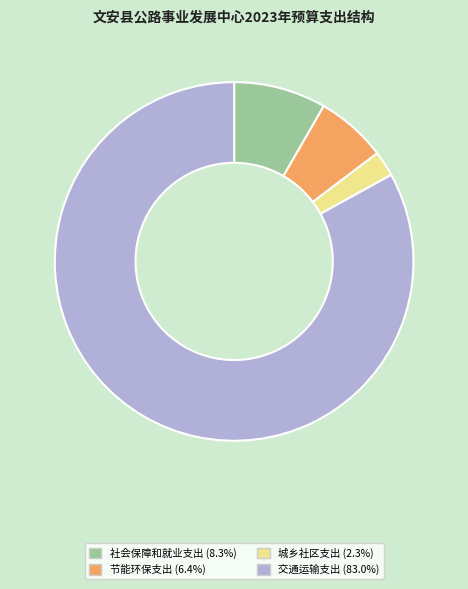

Approximately how many times larger is the value at 交通运输支出 compared to 社会保障和就业支出?

10.0